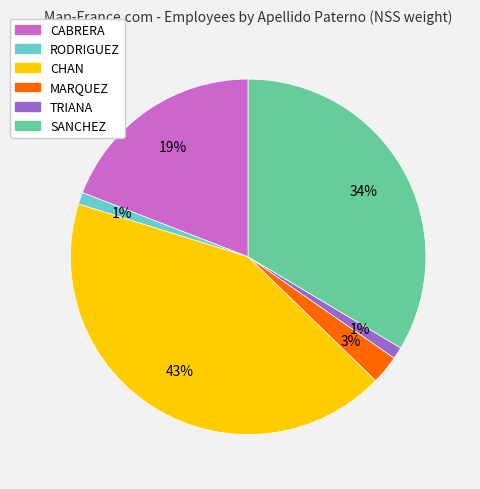

Does CABRERA represent more than half of the total?

No